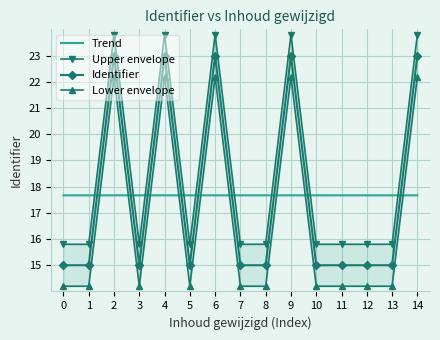

What is the value of the Trend point at the 4th from the left?

17.7